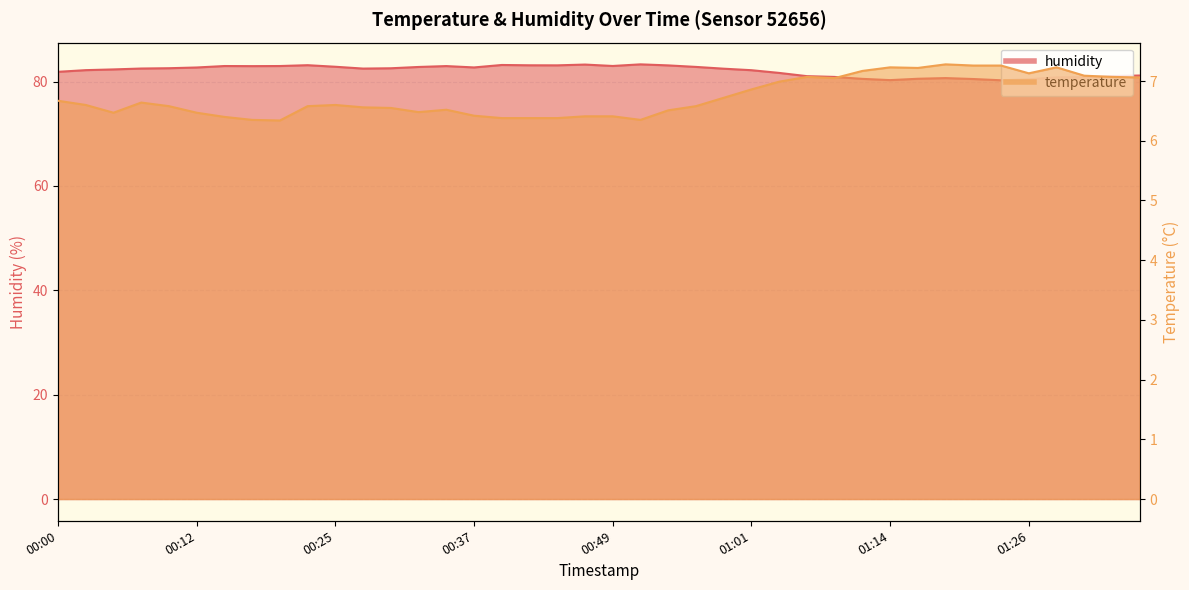

What is the spread (max minus min) of values at 01:06?

74.0